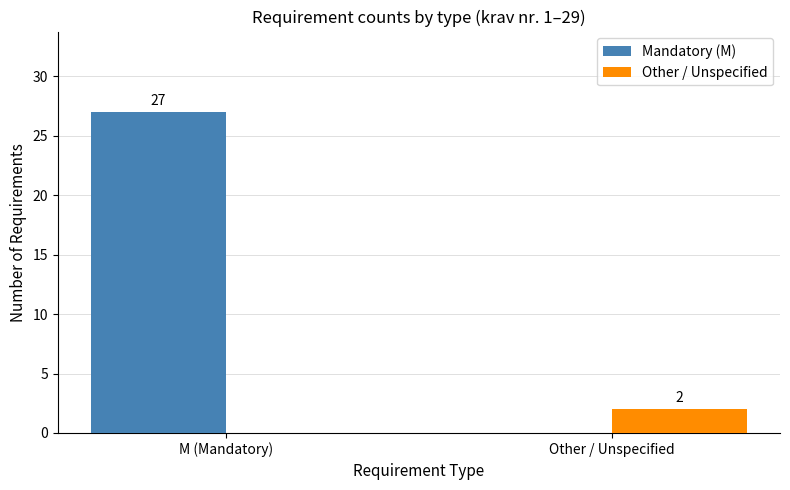

Reading left to right, extract all data points from this chart.

Mandatory (M): M (Mandatory)=27	Other / Unspecified=0
Other / Unspecified: M (Mandatory)=0	Other / Unspecified=2